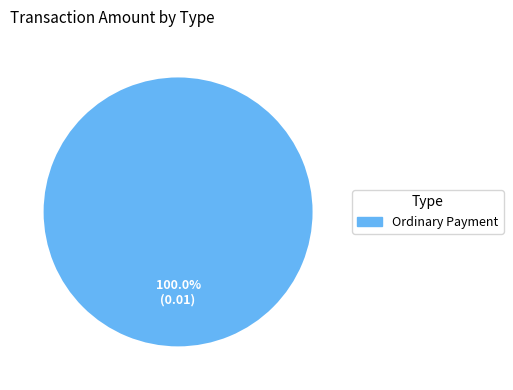

Does any single category account for the majority?

Yes